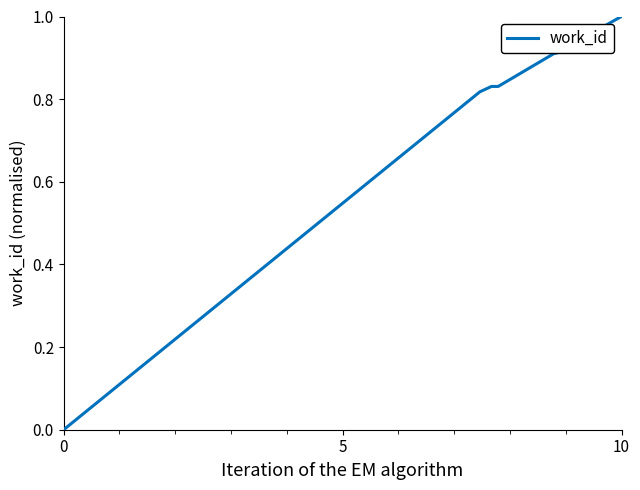

What is the greatest value displayed?

1.0